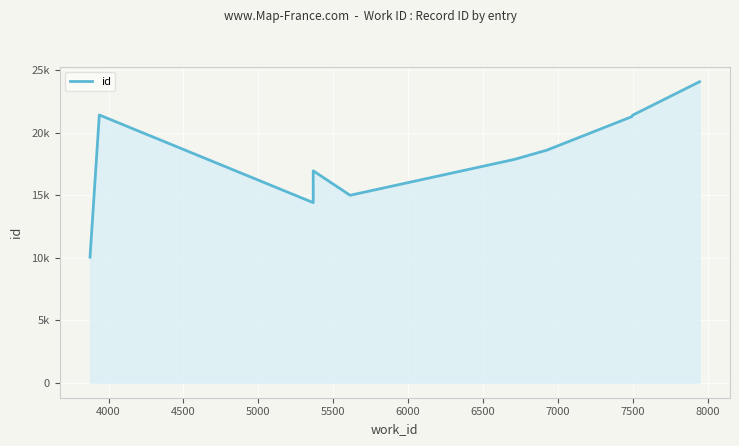

What is the value of the 6th point from the left?

17871